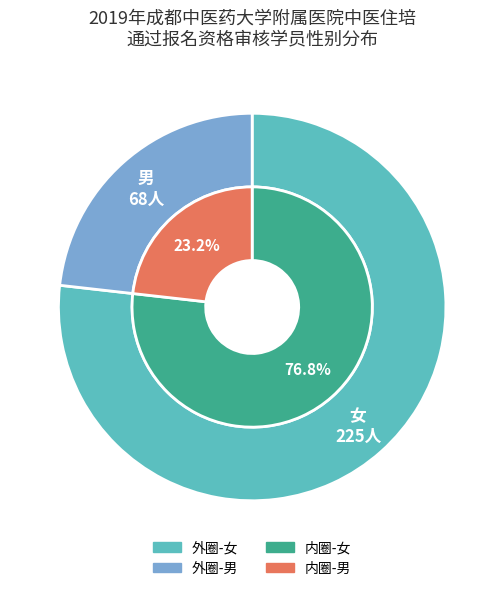

Rank the categories by value from lowest to highest.

男, 女